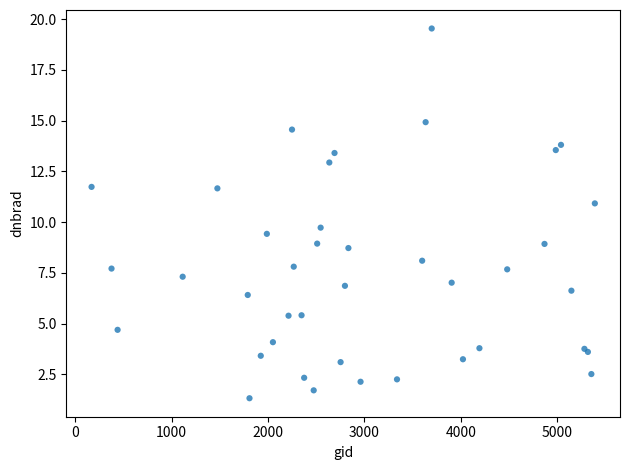

What Y value in the scatter plot is closest to 10?

9.7